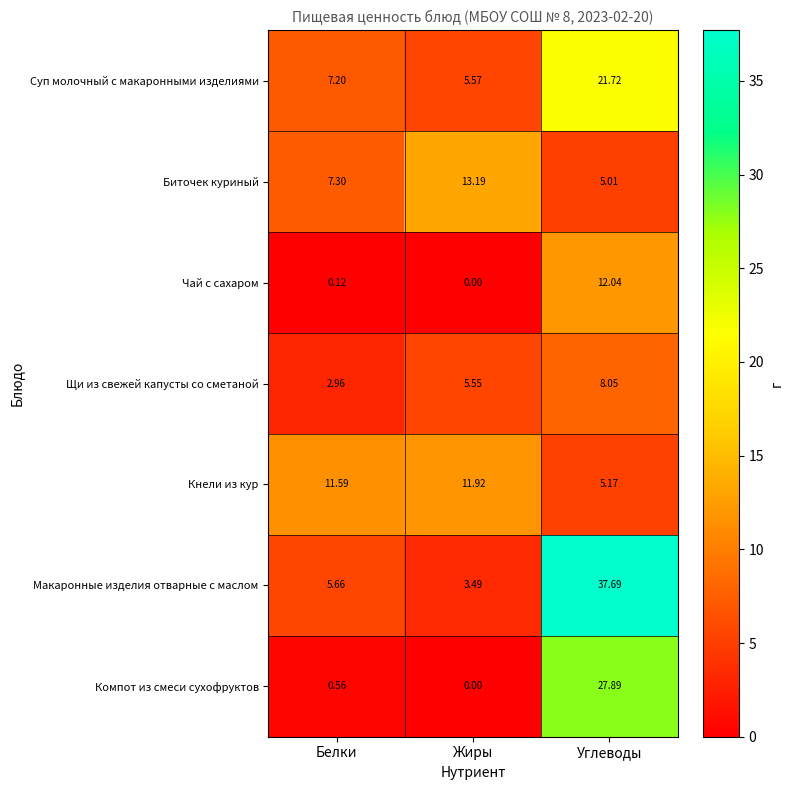

Which series changed the most between Жиры and Углеводы?

Макаронные изделия отварные с маслом